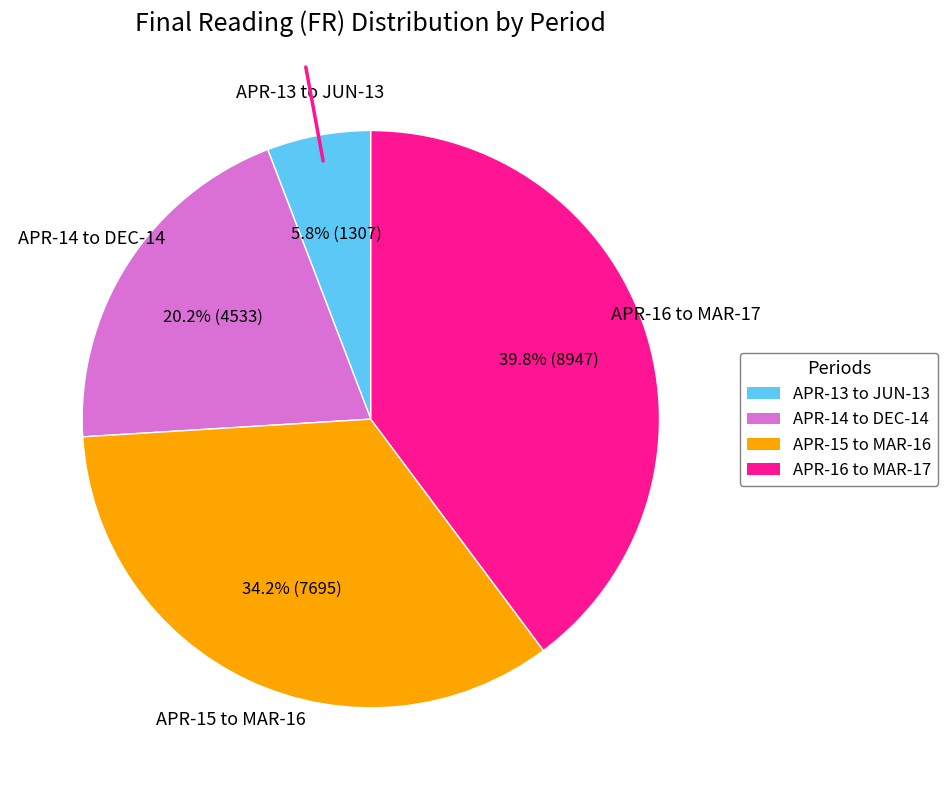

To the nearest percent, what is the difference between the largest and smallest slice percentages?

34%